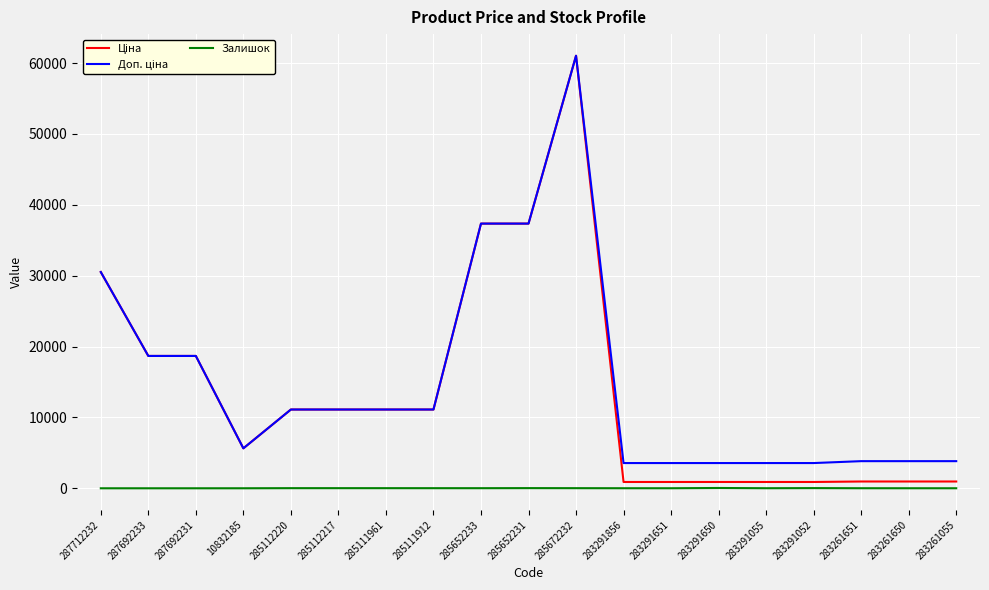

True or false: Залишок has a value of 8.0 at 283261651.

True